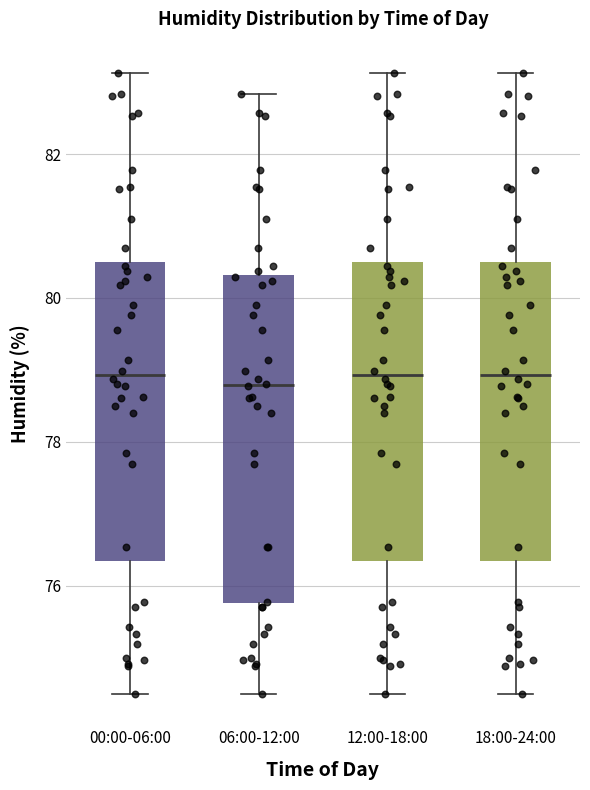

Comparing the boxes themselves (not the whiskers), which one is the tallest?

06:00-12:00